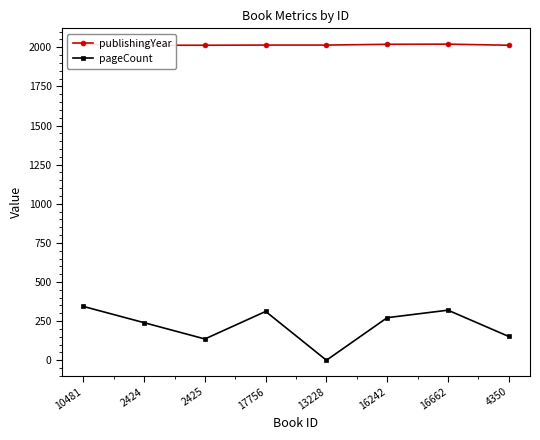

How many interior local peaks does the publishingYear series have?

1